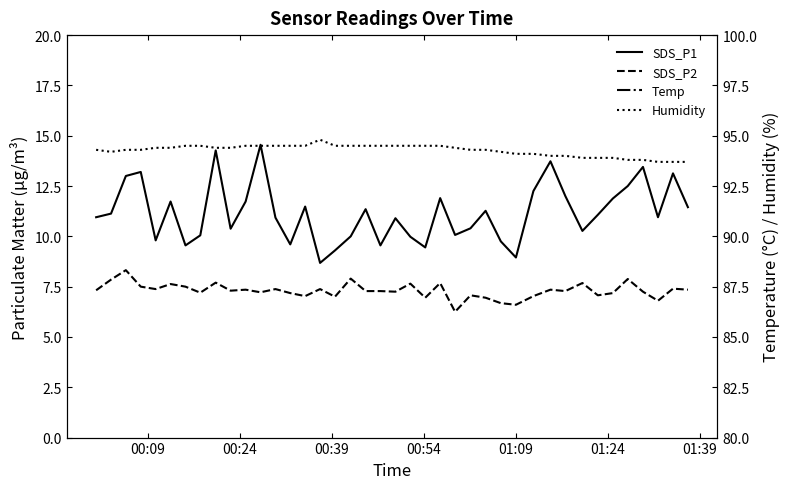

What is the difference between the maximum and second lowest values in the SDS_P1 series?

5.6